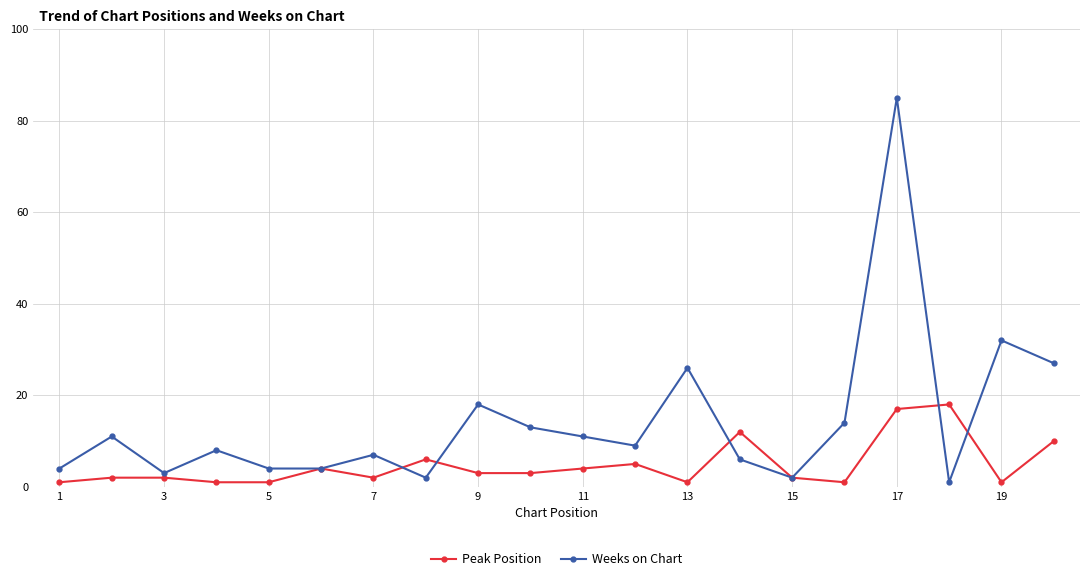

In Weeks on Chart, how many points are higher than both neighbors (excluding endpoints)?

7